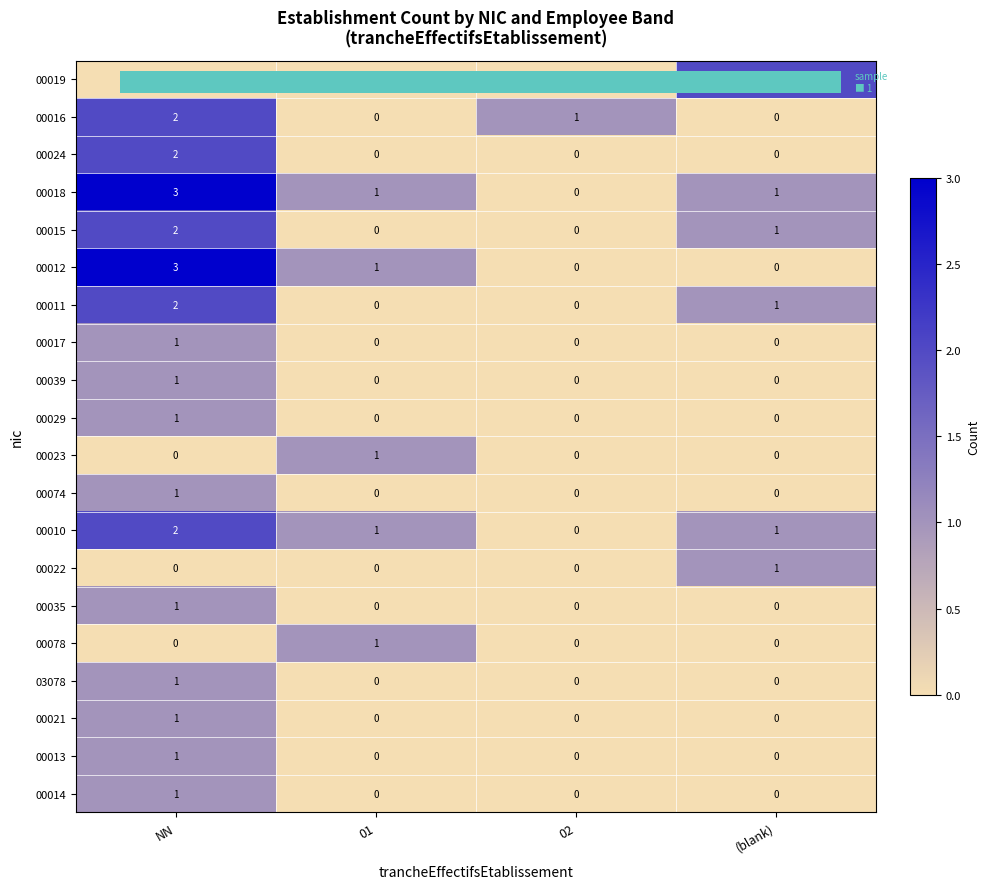

Where does the 00018 series first go above 1?

NN